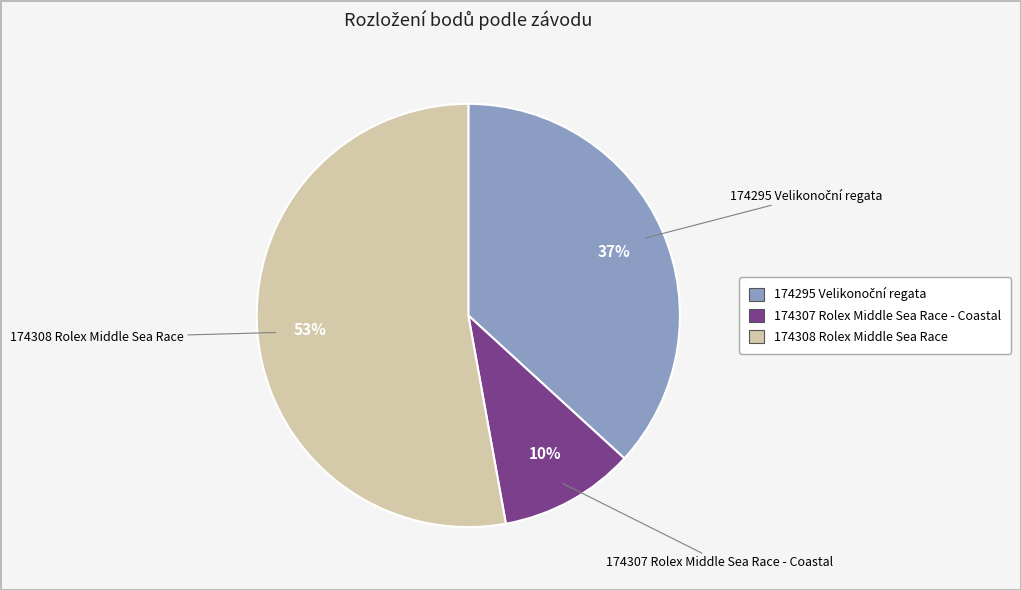

What is the smallest slice in the pie chart?

174307 Rolex Middle Sea Race - Coastal